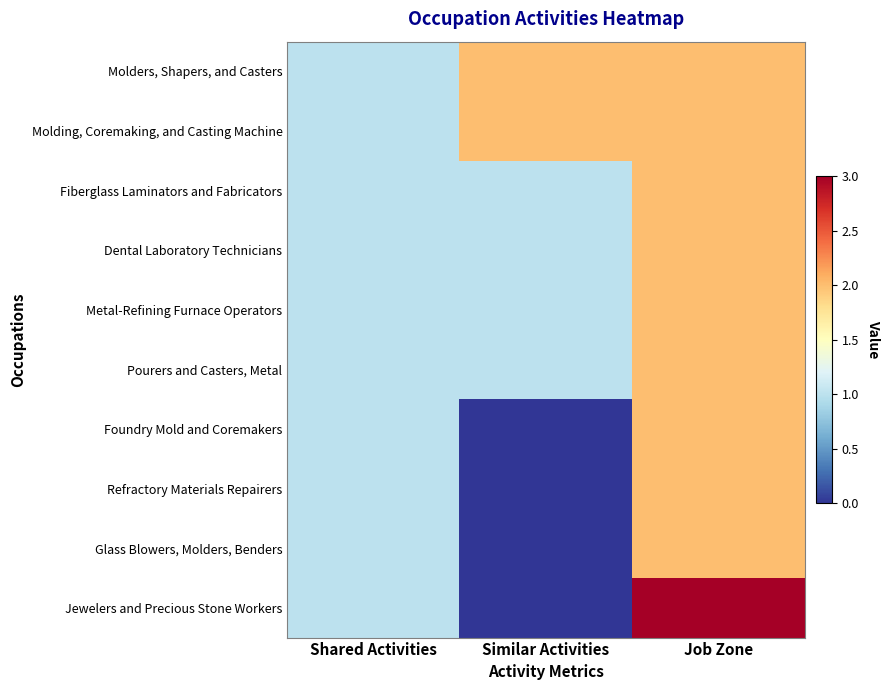

Which series changed the most between Shared Activities and Job Zone?

Jewelers and Precious Stone Workers